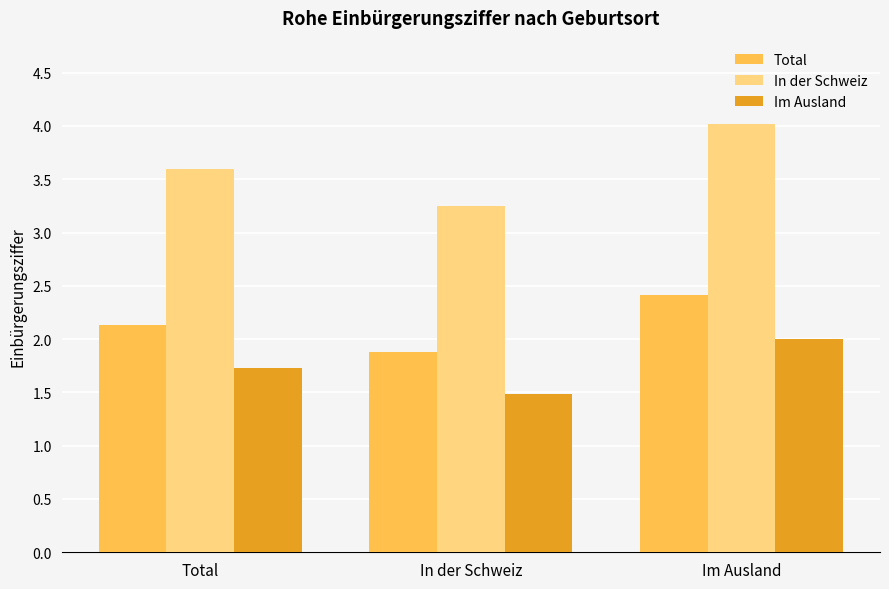

The In der Schweiz series shows 4.0 at Im Ausland. True or false?

True